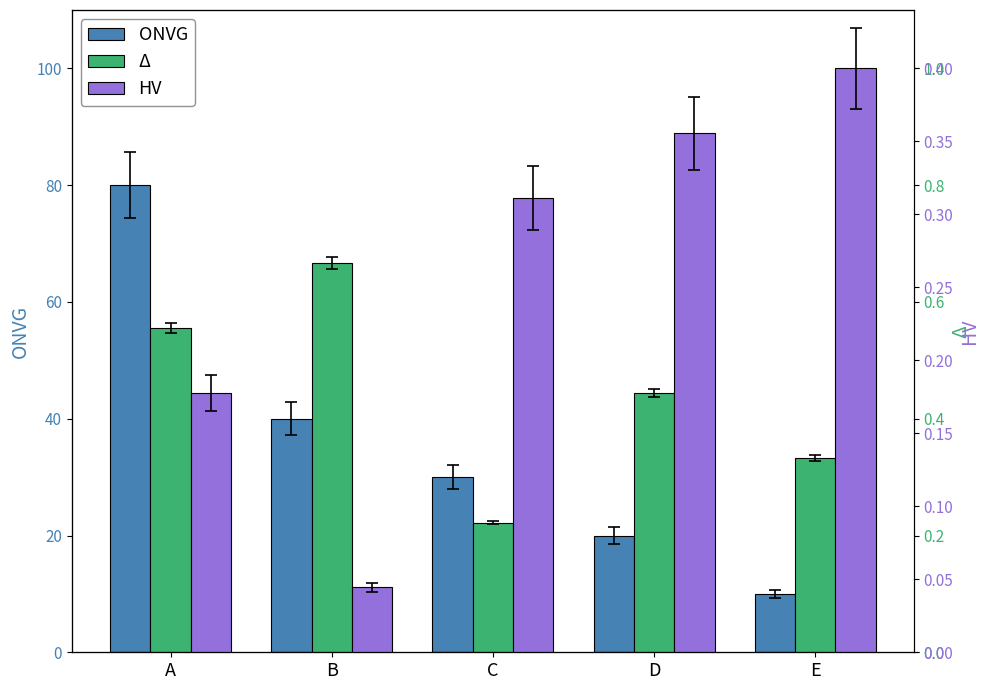

How many data points in ONVG are above 30?

2